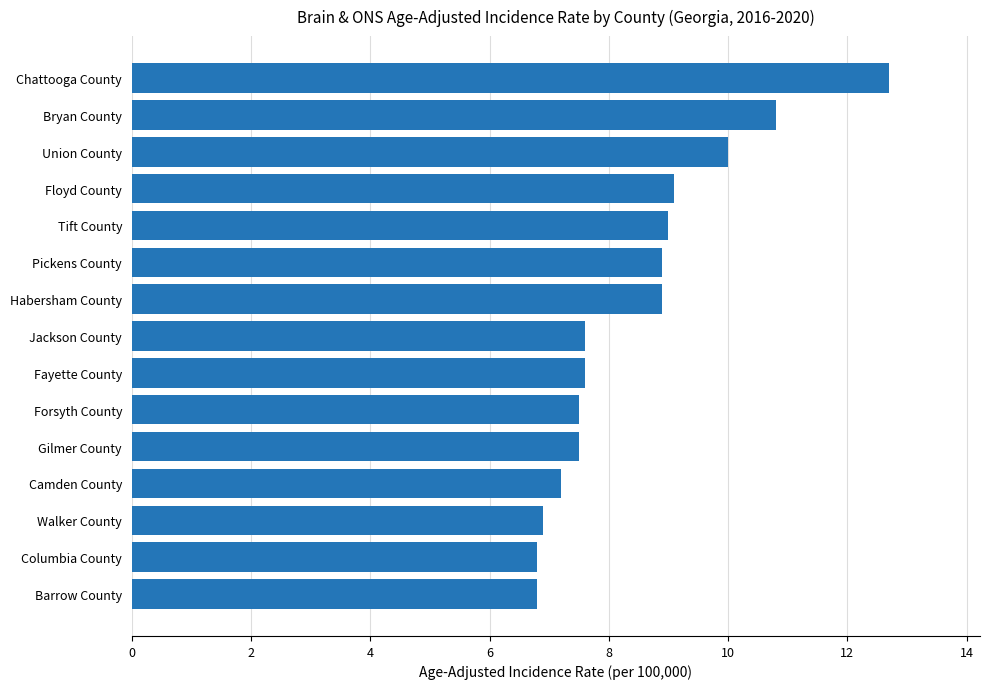

Reading bottom to top, what are all the values shown in this chart?

6.8	6.8	6.9	7.2	7.5	7.5	7.6	7.6	8.9	8.9	9.0	9.1	10.0	10.8	12.7